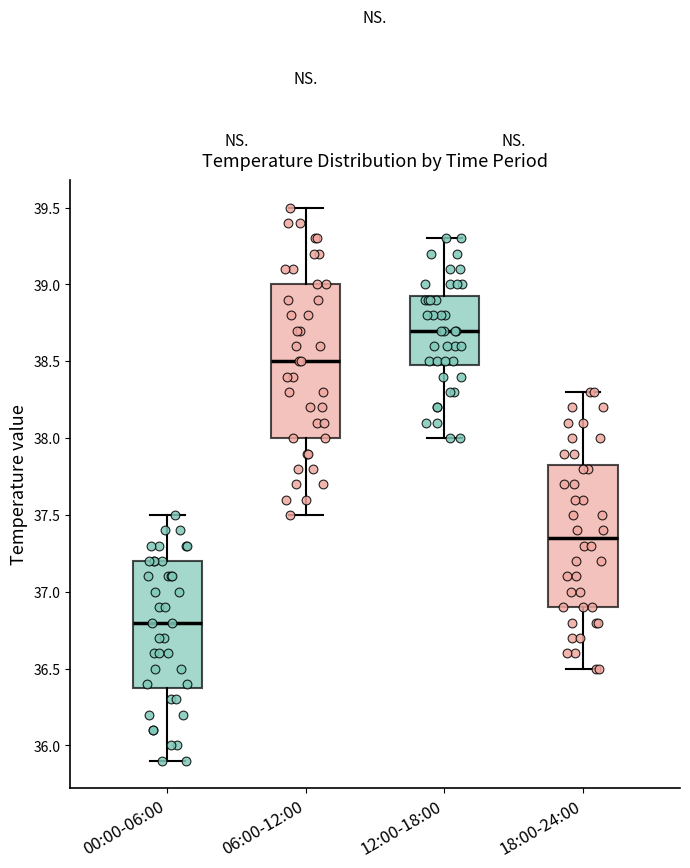

Reading left to right, transcribe this box plot: for each box, give where its median line is, the range the box spans, and where its two whiskers end, as read against the y-axis. The values are not printed on the chart, so give them approximately, as read against the axis.

00:00-06:00: median 36.80, box 36.40 to 37.20, whiskers 35.90 to 37.50
06:00-12:00: median 38.50, box 38.00 to 39.00, whiskers 37.50 to 39.50
12:00-18:00: median 38.70, box 38.50 to 38.95, whiskers 38.00 to 39.30
18:00-24:00: median 37.35, box 36.90 to 37.85, whiskers 36.50 to 38.30